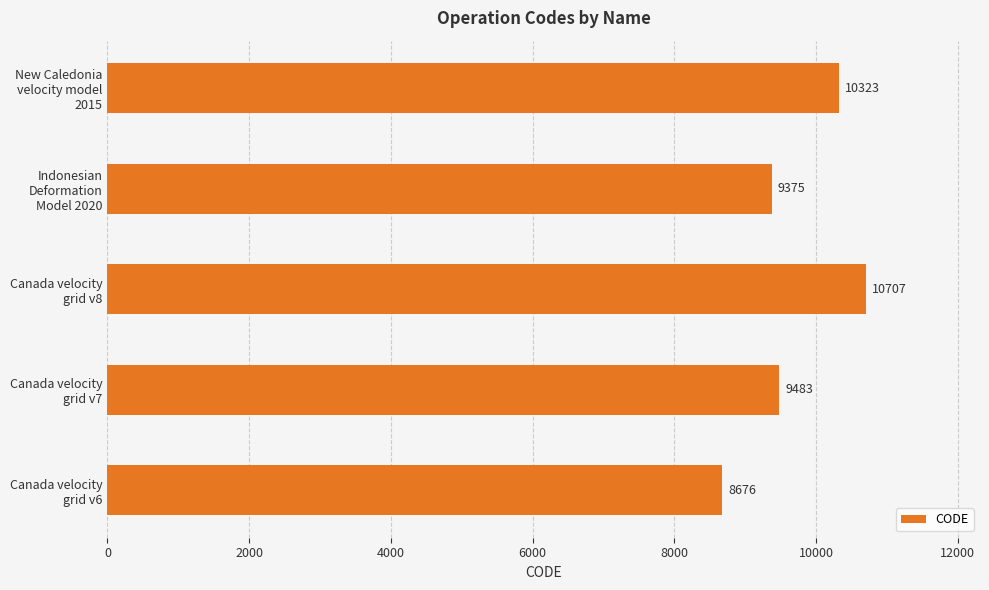

What is the difference between the maximum and minimum values?

2031